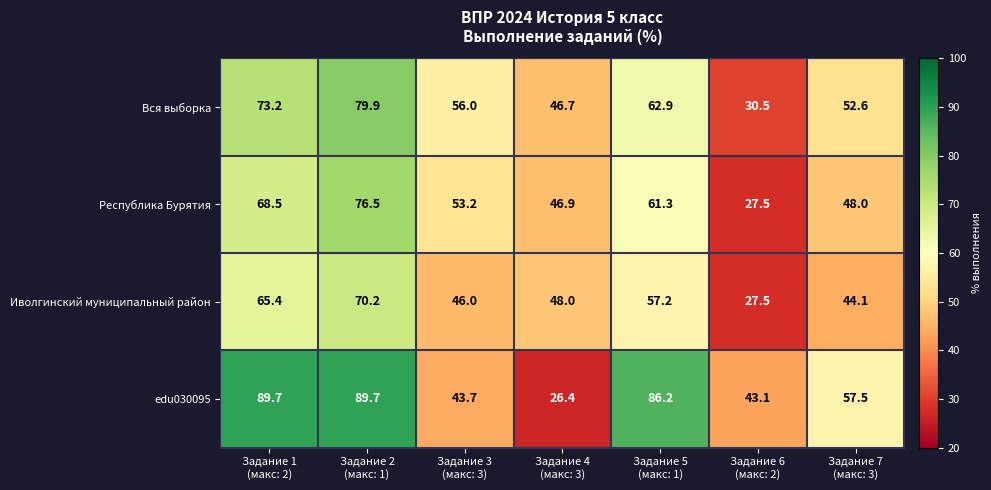

What is the difference between the maximum and minimum values in the Иволгинский муниципальный район series?

42.7